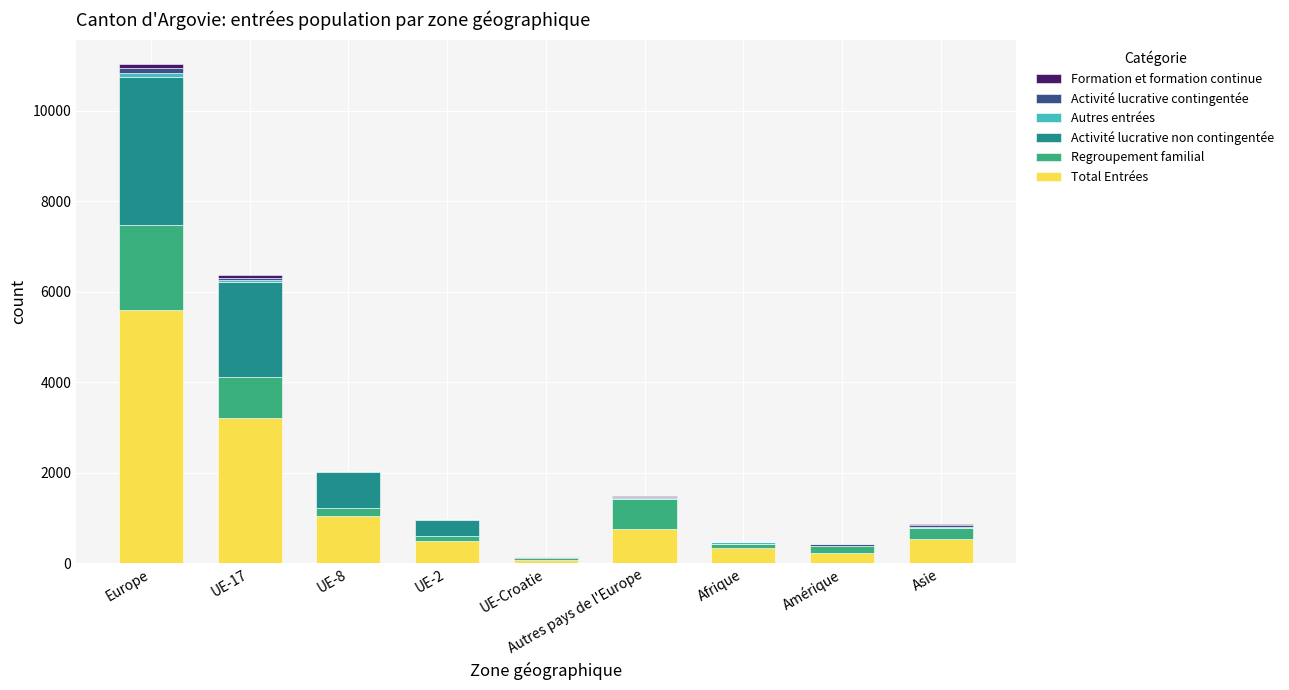

At which category is the sum across all series the highest?

Europe